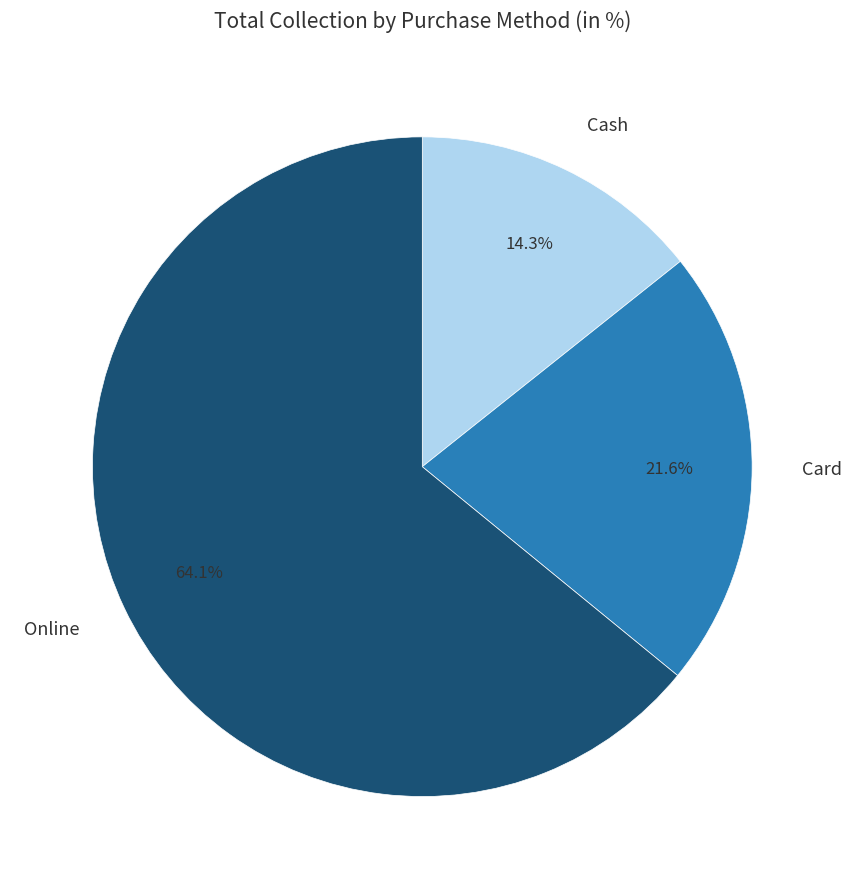

To the nearest percent, what is the combined percentage of Online and Cash?

78%